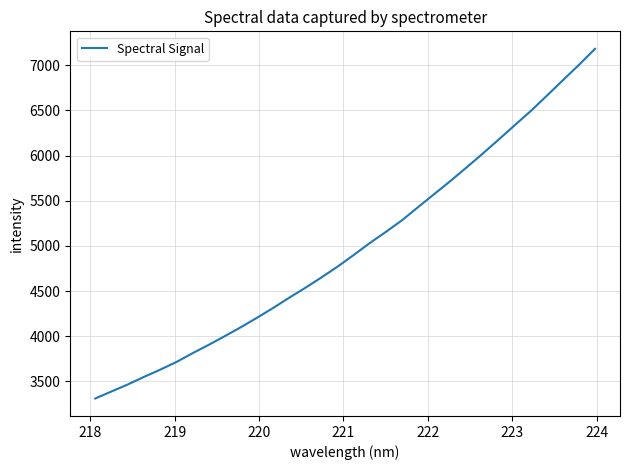

What is the difference between the maximum and minimum values?

3871.2